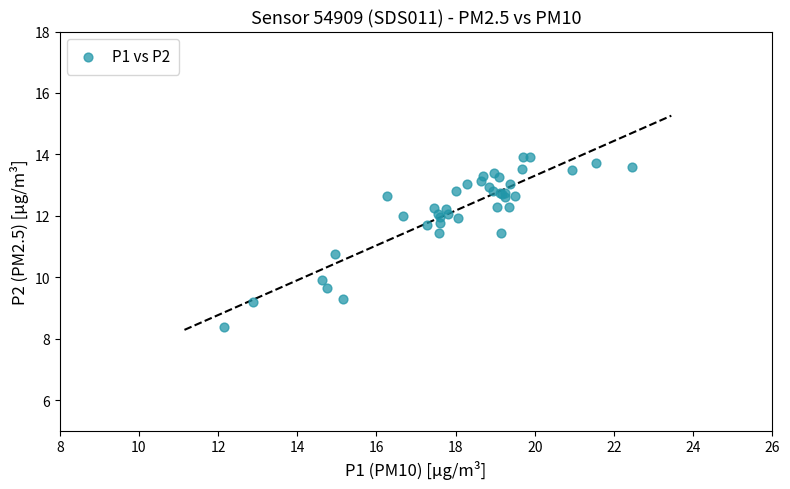

What Y value in the scatter plot is closest to 11?

10.8